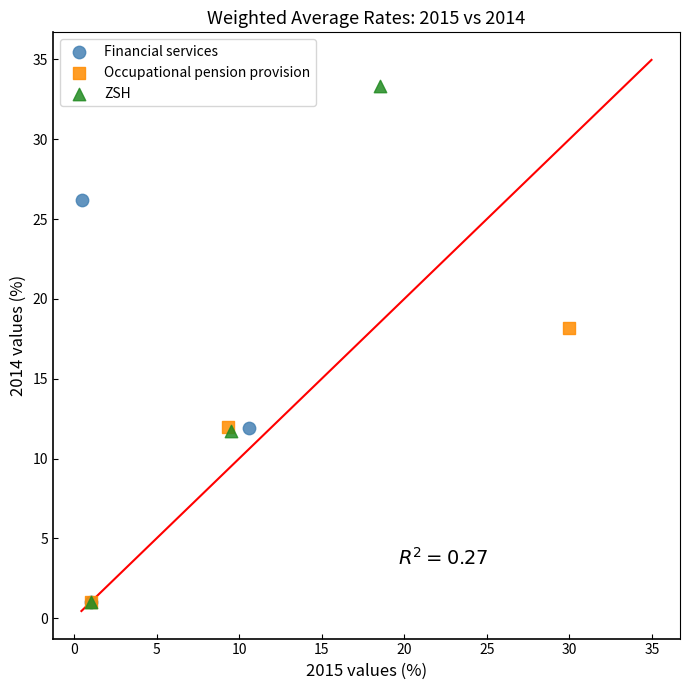

Which series reaches the maximum Y coordinate?

ZSH